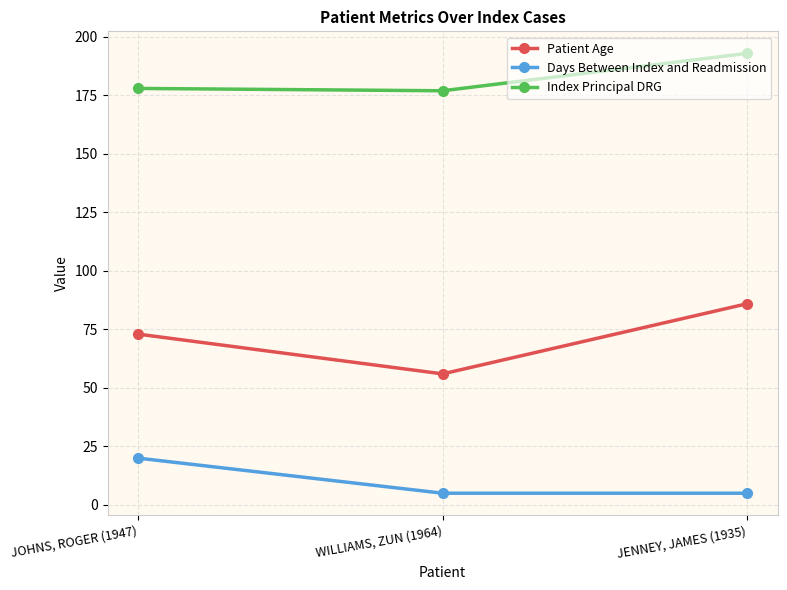

Does the chart display data point markers on the line(s)?

Yes